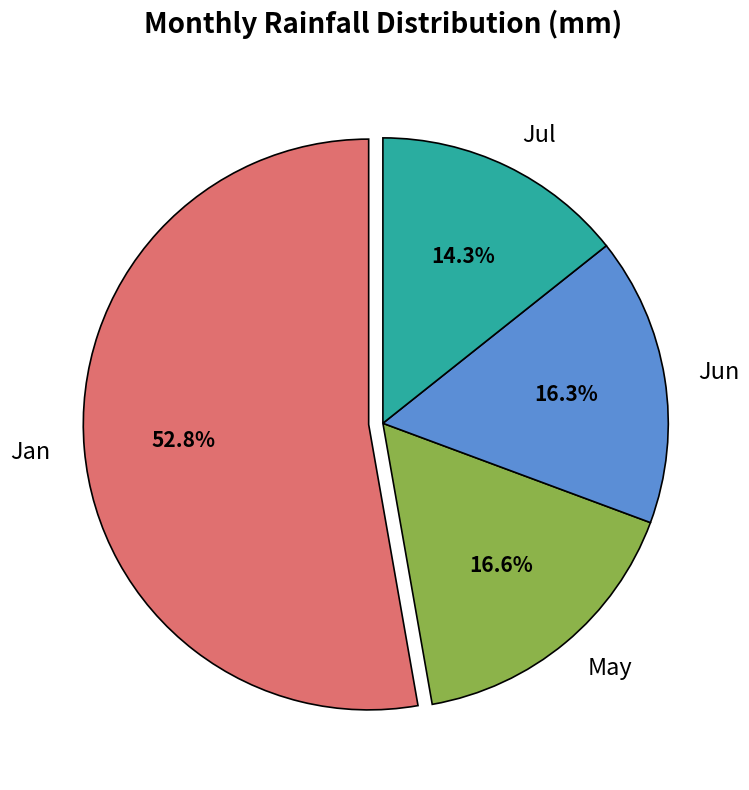

How many segments does this pie chart have?

4